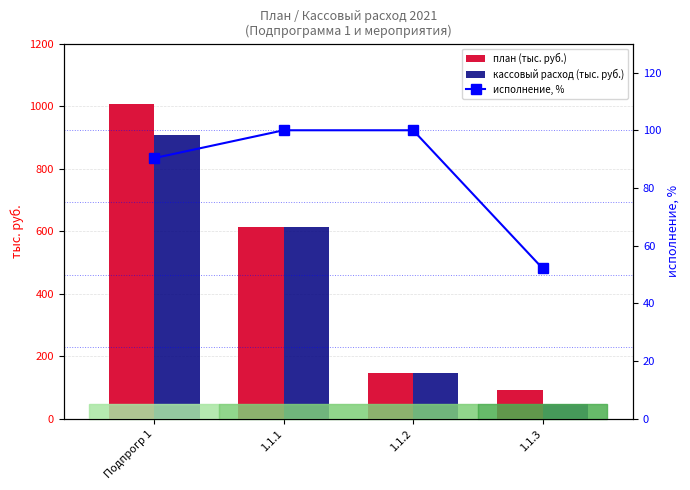

How many groups of bars are there?

4